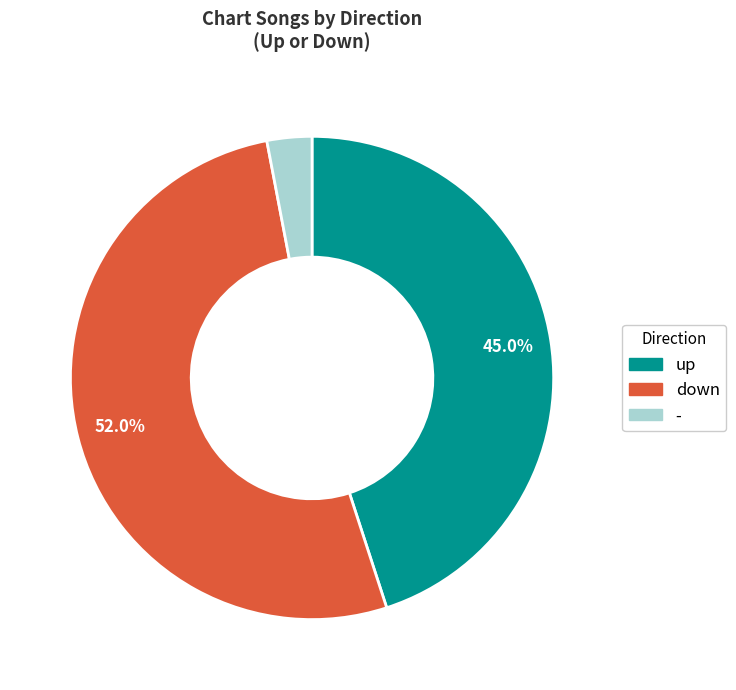

How much of the chart is everything except down?

48.0%